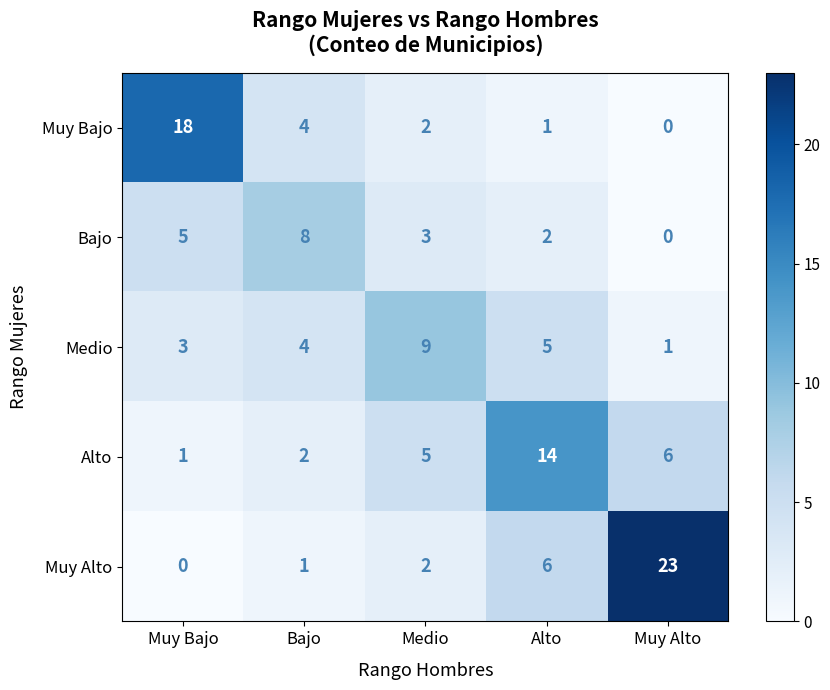

Which series has the largest range (max minus min)?

Muy Alto